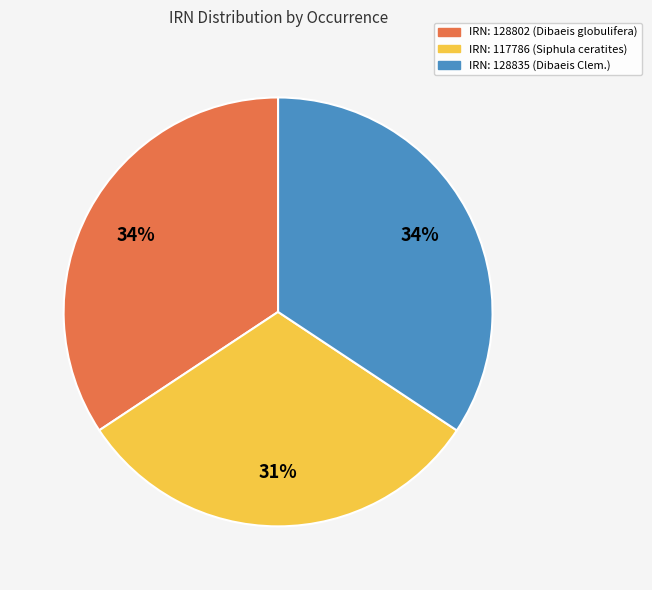

Between IRN: 117786 (Siphula ceratites) and IRN: 128802 (Dibaeis globulifera), which is larger?

IRN: 128802 (Dibaeis globulifera)